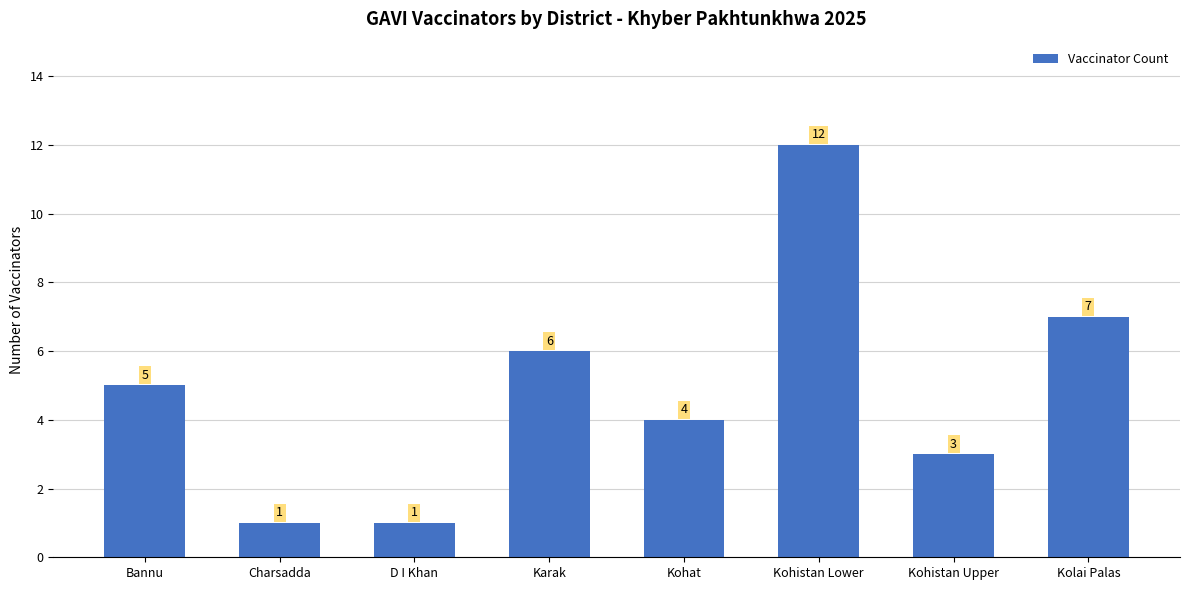

What is the maximum value shown in the chart?

12